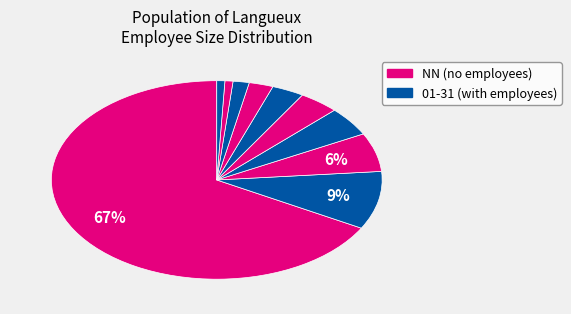

How many segments does this pie chart have?

10